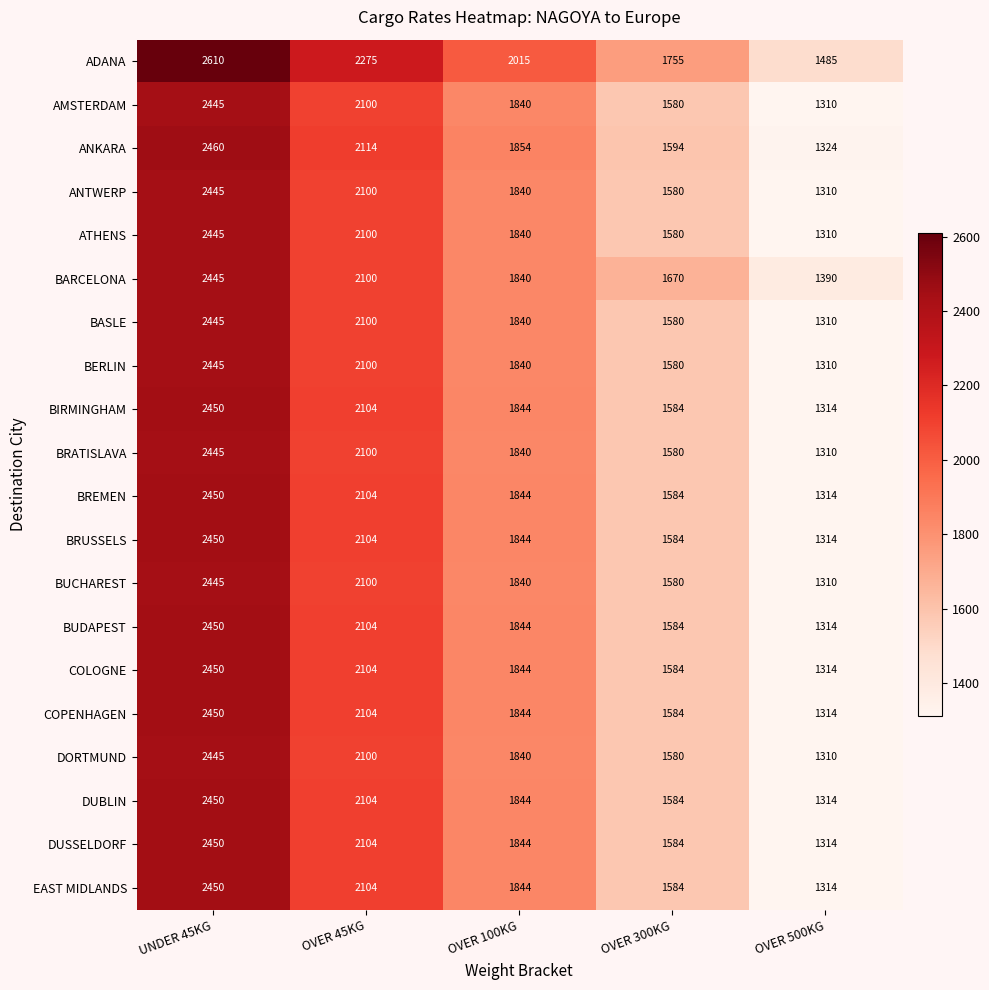

Where is ANKARA nearest to the value 1892?

OVER 100KG